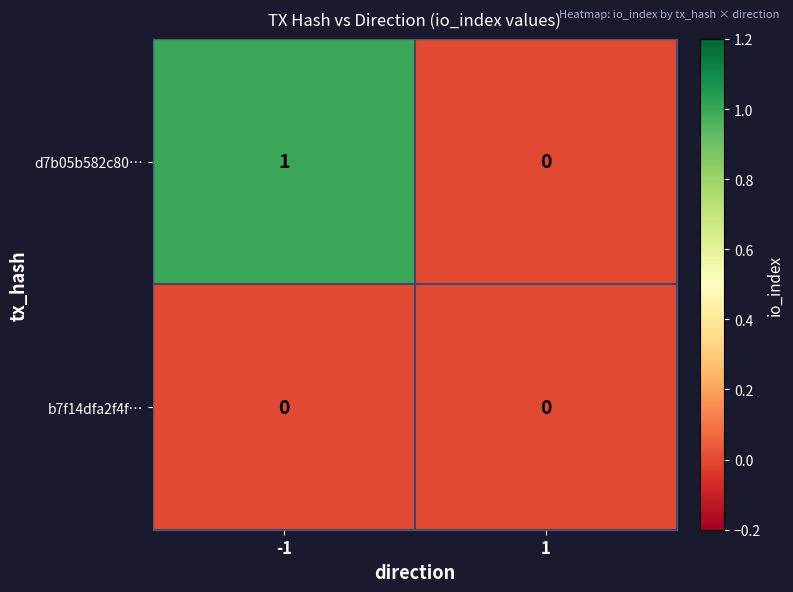

Count the number of data series in this chart.

2